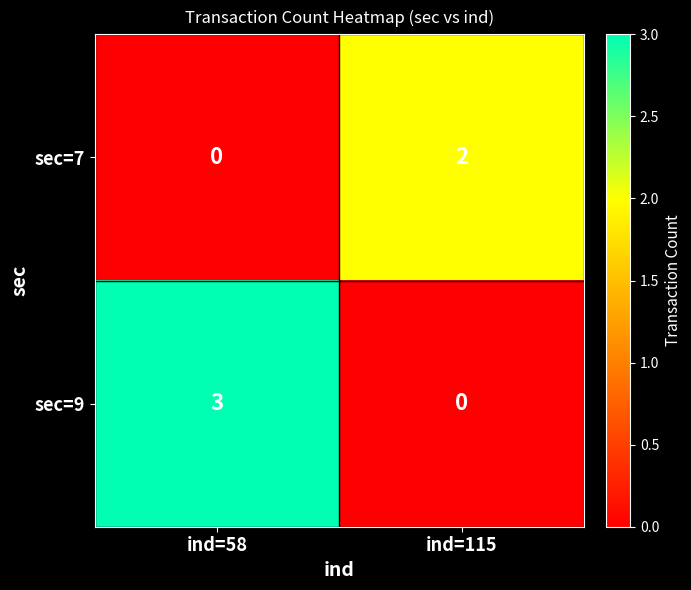

What is the total value across all series at ind=115?

2